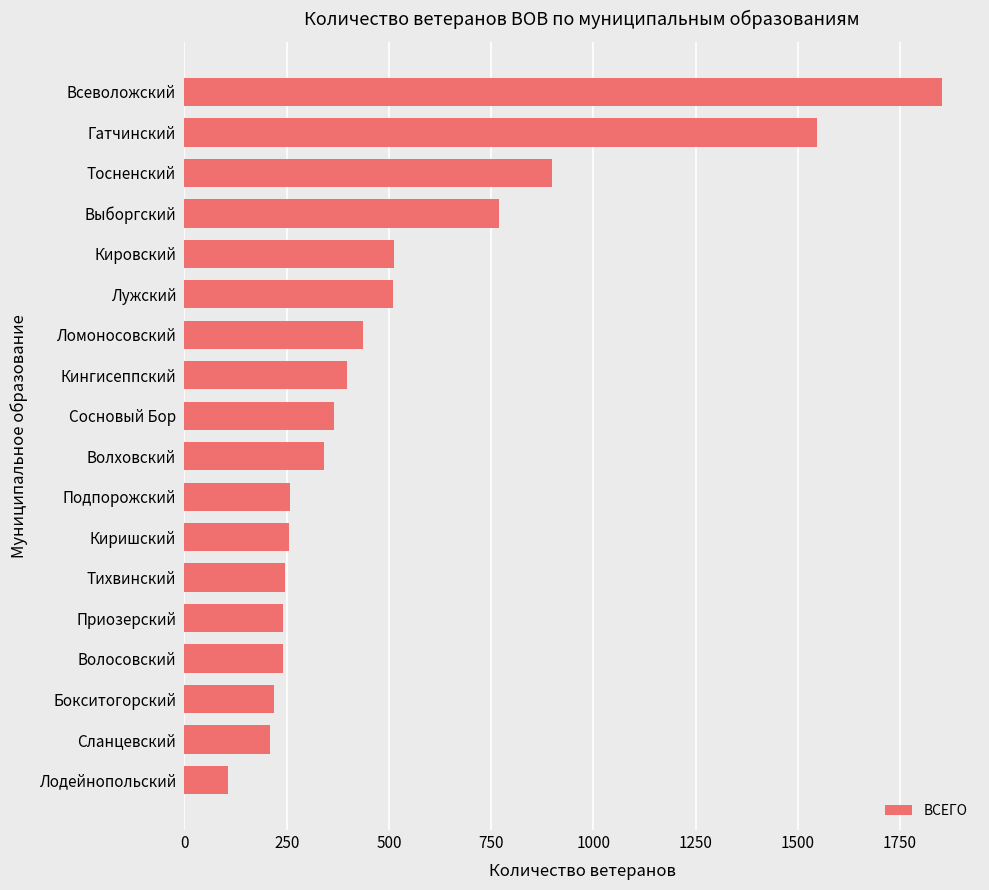

What is the maximum value shown in the chart?

1853